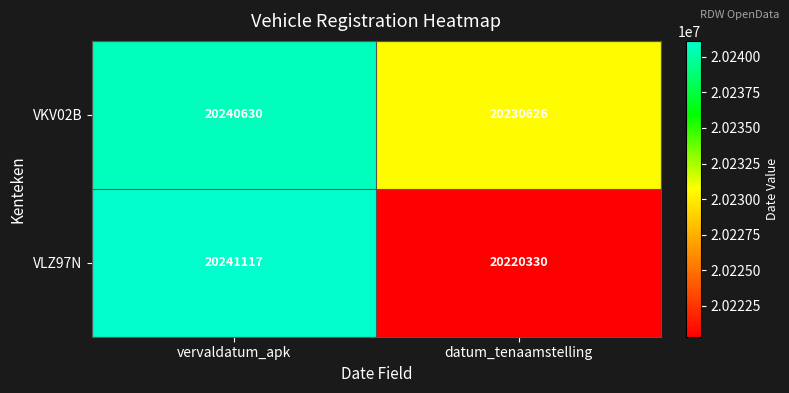

Reading right to left, list all the values displayed in this chart.

VKV02B: datum_tenaamstelling=20230626	vervaldatum_apk=20240630
VLZ97N: datum_tenaamstelling=20220330	vervaldatum_apk=20241117